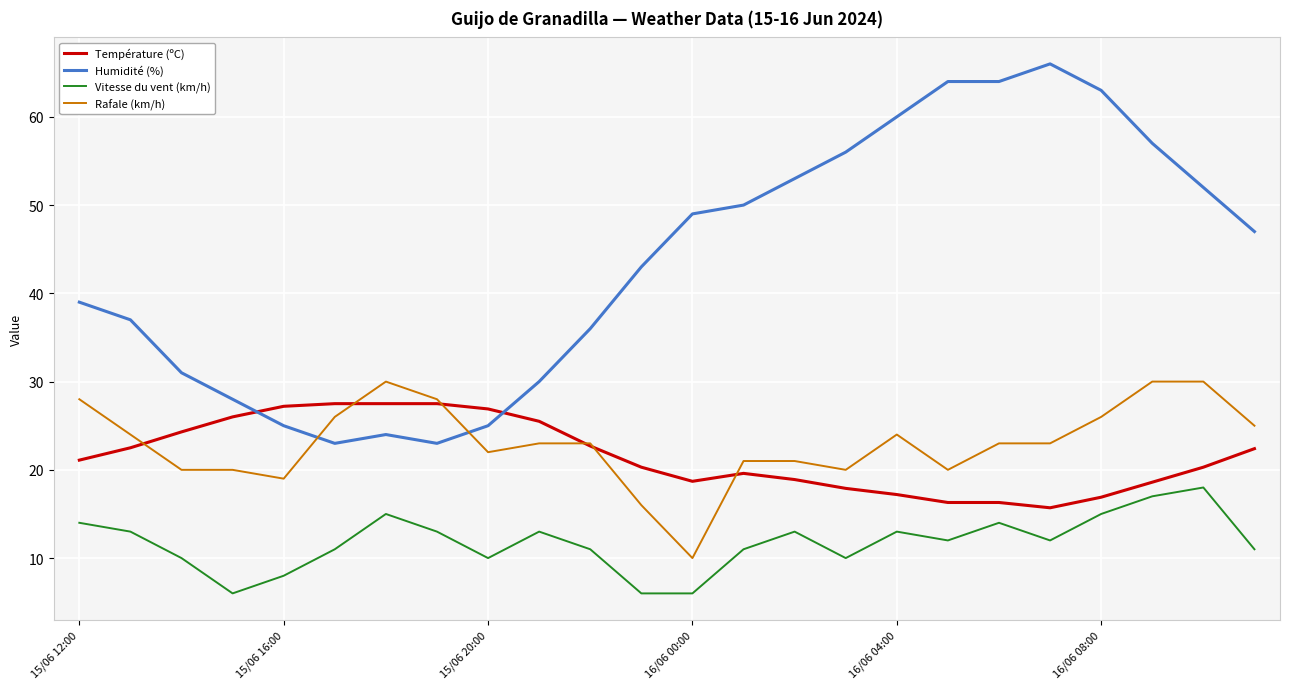

Rank the series by their maximum value, from lowest to highest.

Vitesse du vent (km/h), Température (ºC), Rafale (km/h), Humidité (%)